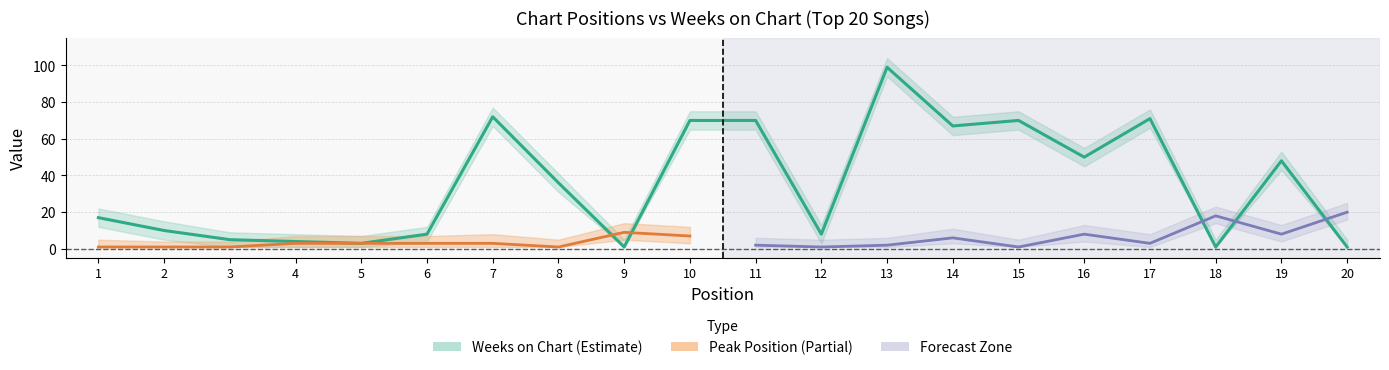

What is the value of the 14th point from the left?

67